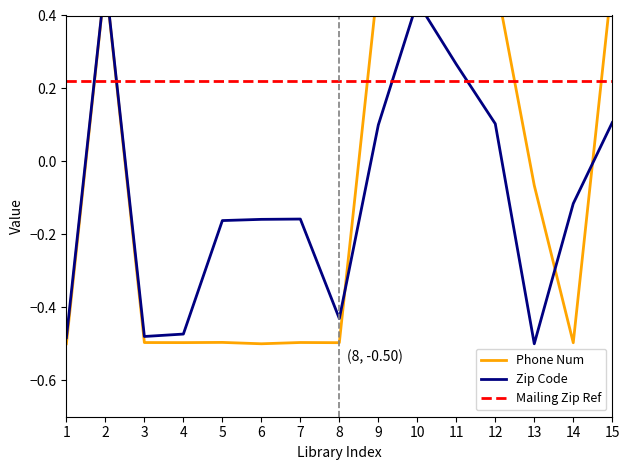

True or false: Zip_Code has more than 0 interior local peaks.

True